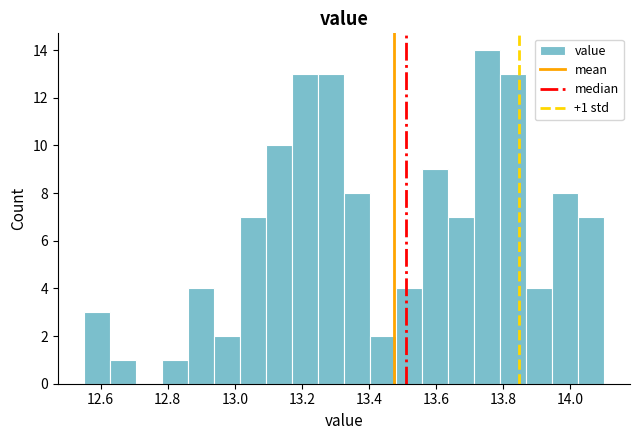

Read against the x-axis, roughly where is the centre of the tallest bar?

13.76